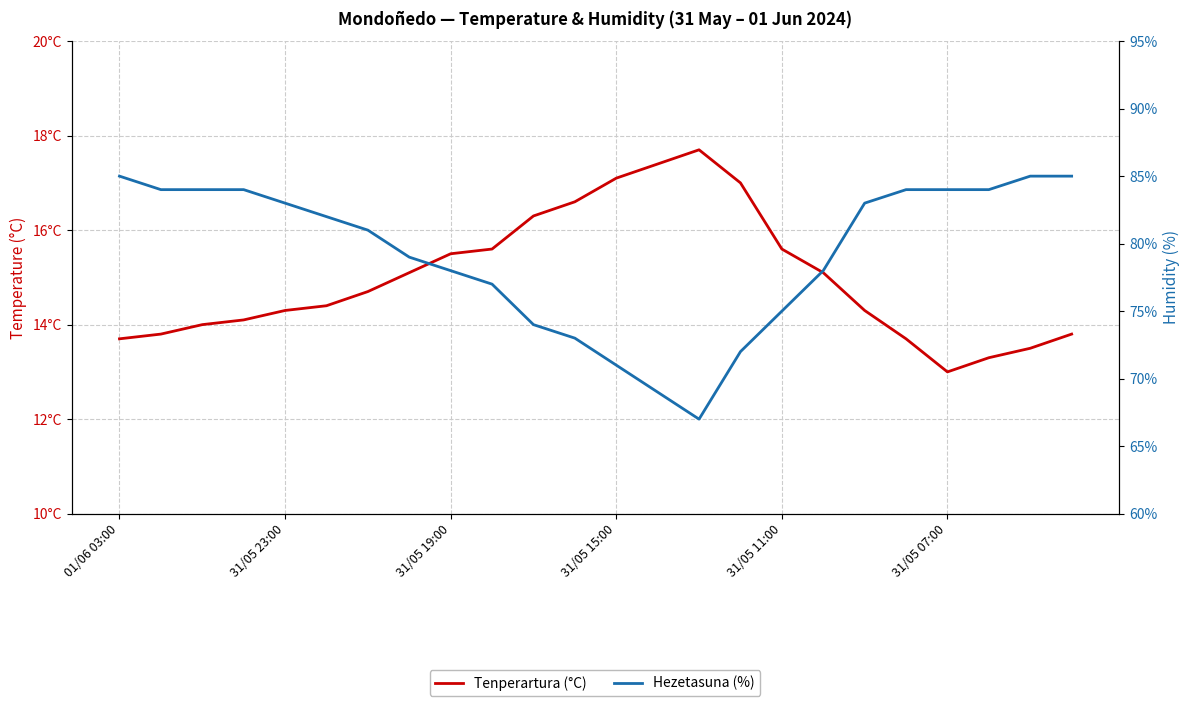

What is the minimum value shown in the chart?

13.0